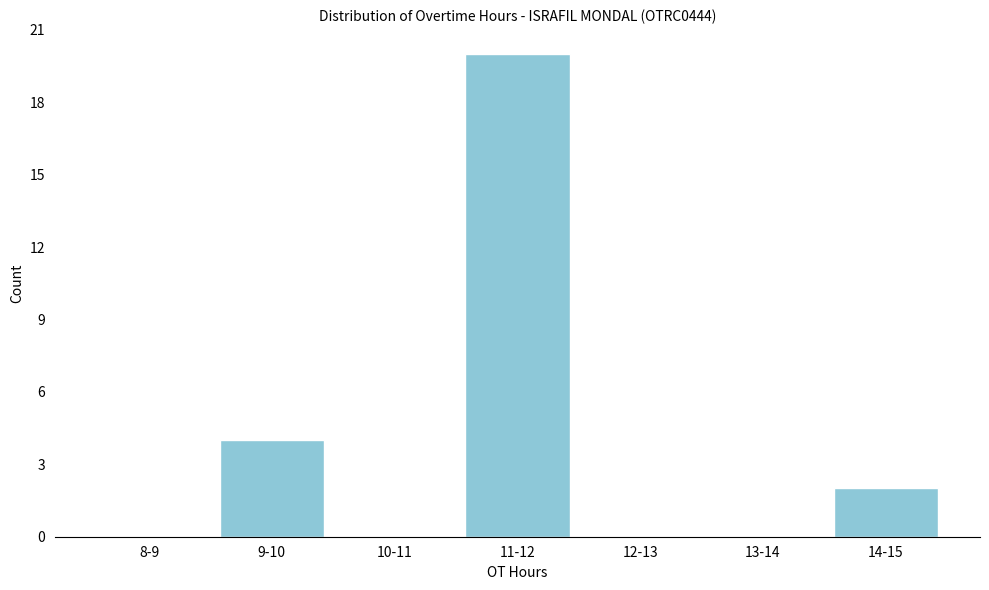

Reading left to right, what are all the values shown in this chart?

8-9=0	9-10=4	10-11=0	11-12=20	12-13=0	13-14=0	14-15=2